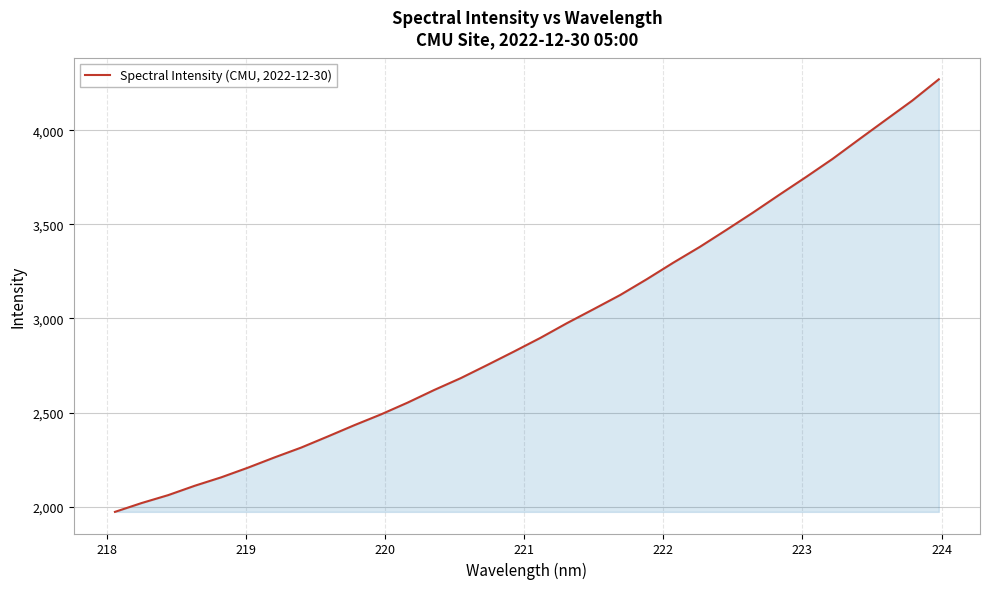

Reading left to right, list all the values displayed in this chart.

1972.0	2018.9	2061.0	2110.9	2155.9	2207.0	2261.6	2313.7	2372.7	2432.8	2490.0	2552.5	2619.6	2682.7	2752.6	2823.8	2896.8	2975.1	3049.3	3124.4	3208.3	3296.3	3380.4	3470.6	3562.5	3657.9	3751.7	3848.1	3952.1	4055.1	4157.7	4270.7